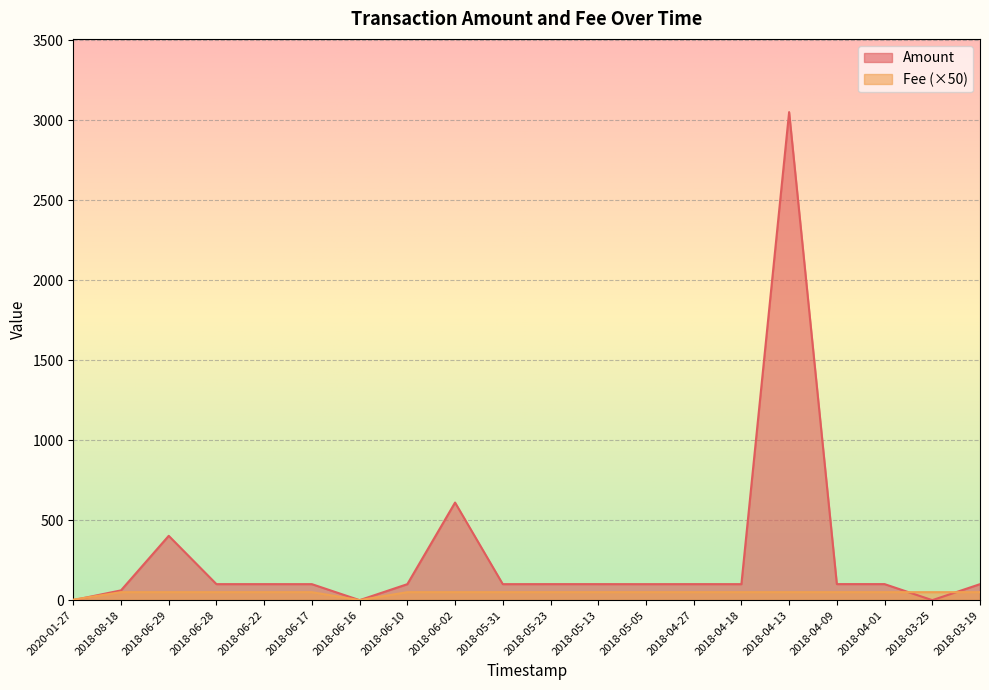

How many positive values does the Amount series have?

18